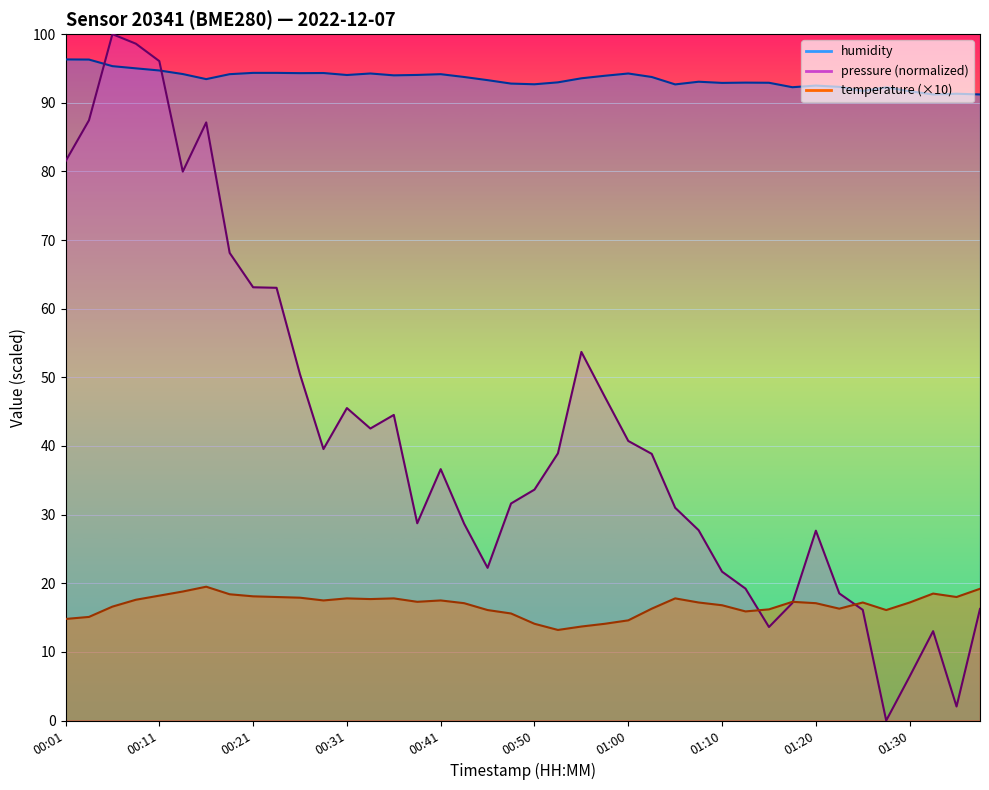

What is the sum of all humidity values?

3739.6